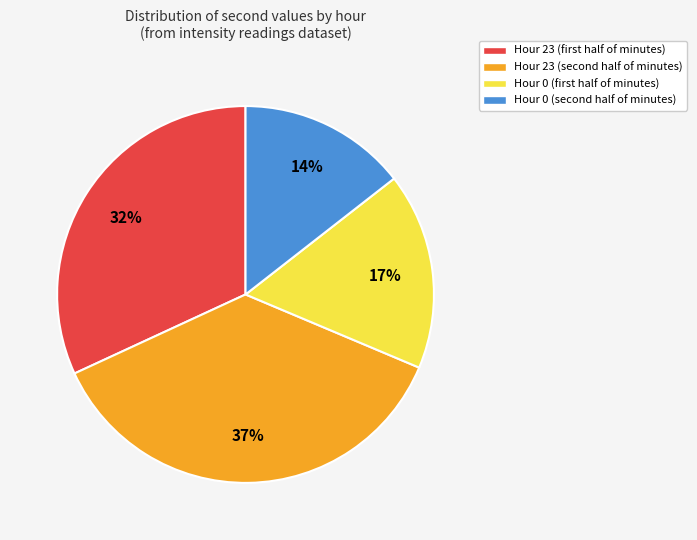

Which slice is the largest?

Hour 23 (second half of minutes)